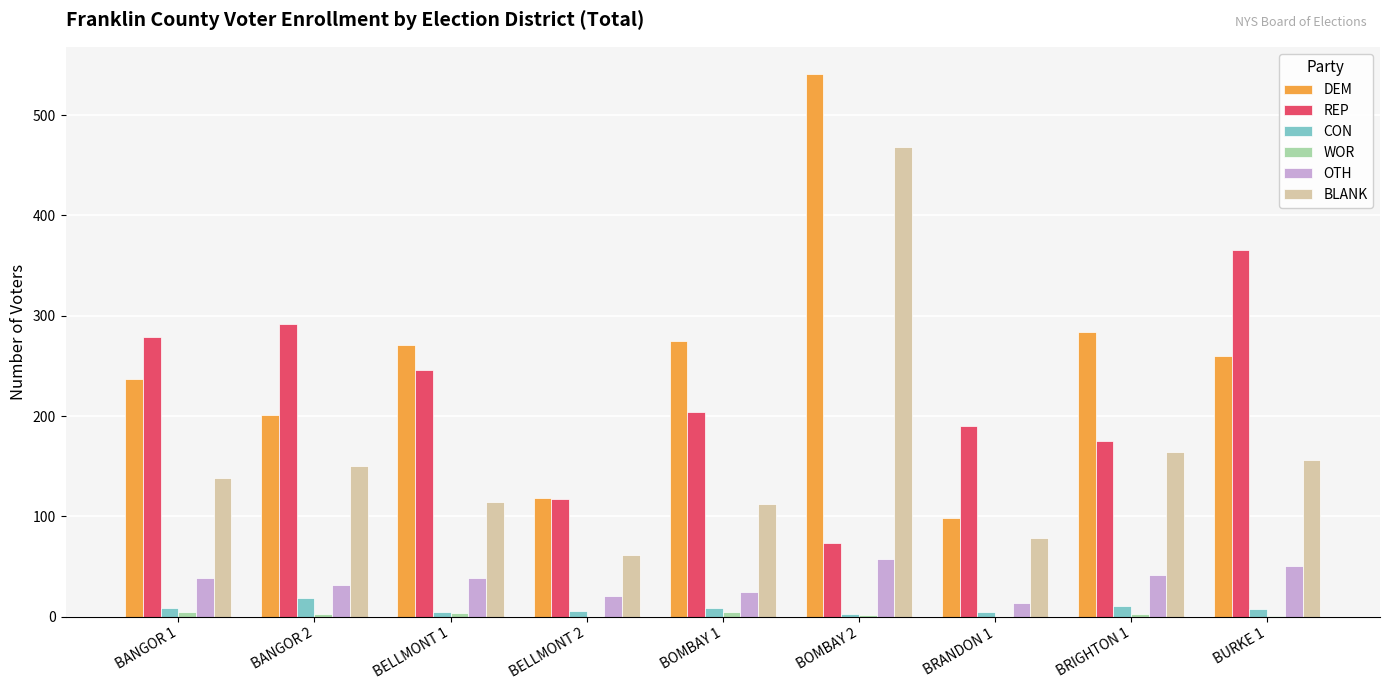

Which series changed the most between BANGOR 1 and BELLMONT 2?

REP